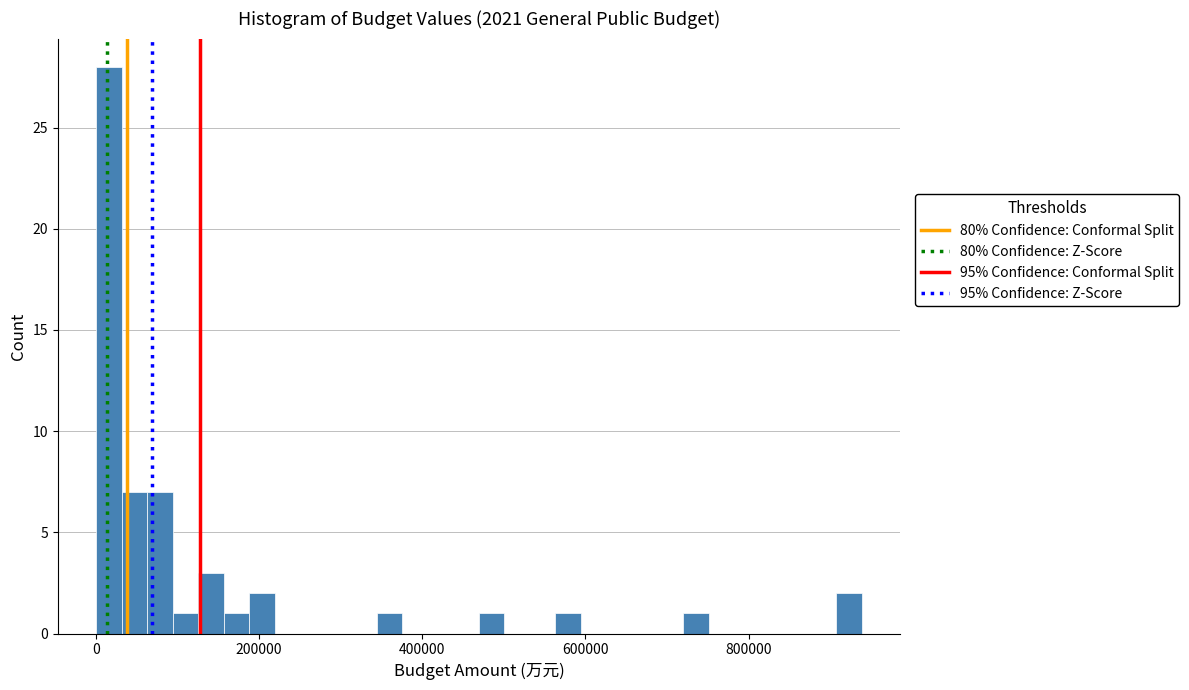

Read against the x-axis, roughly where is the centre of the tallest bar?

20000